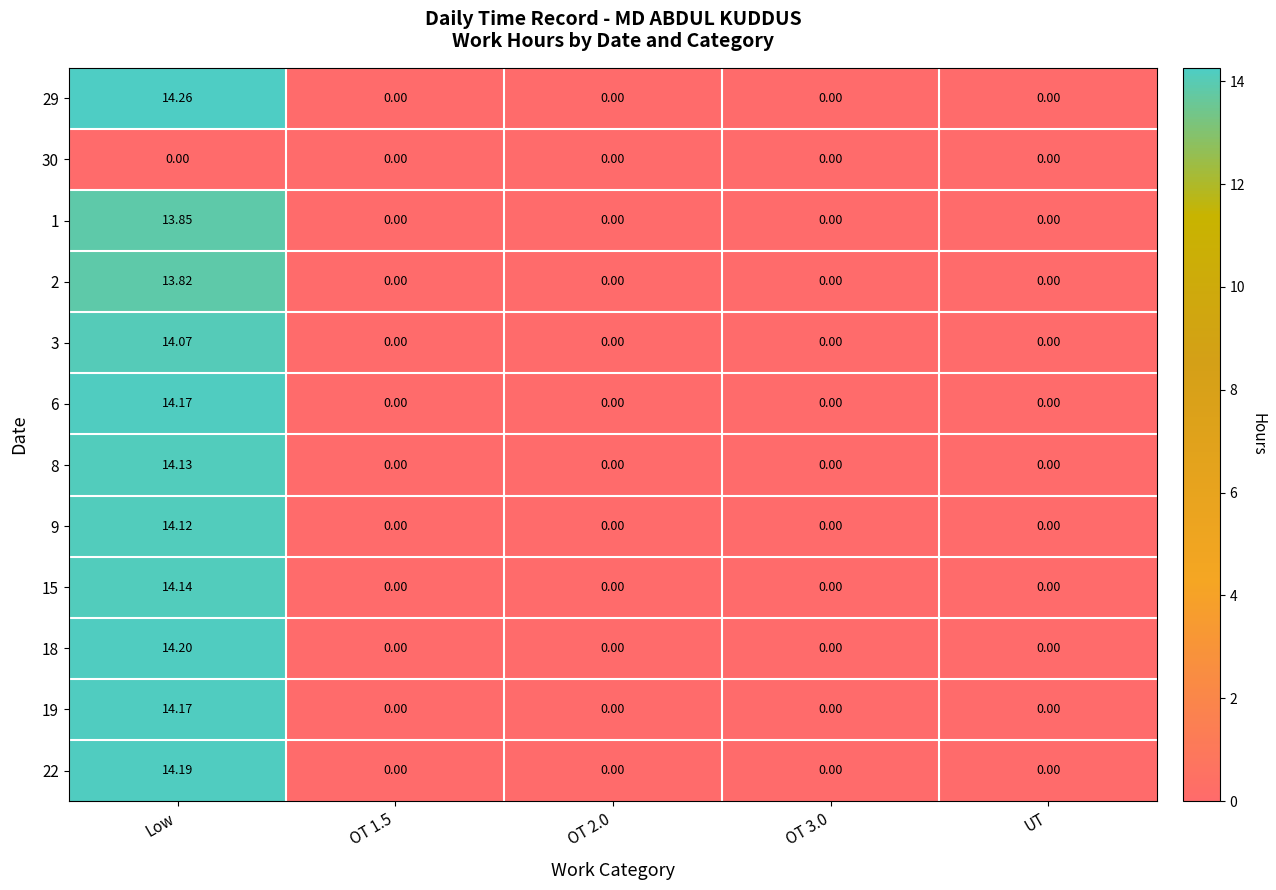

At how many categories does at least one series exceed 1?

1